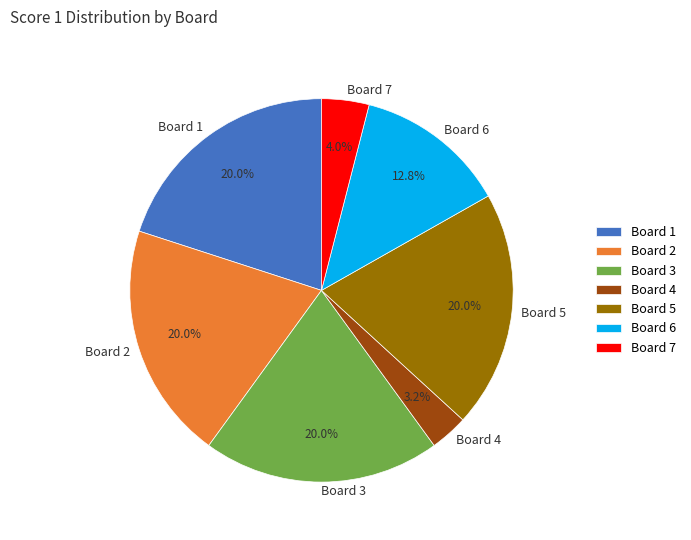

Is Board 7 the majority of the pie?

No